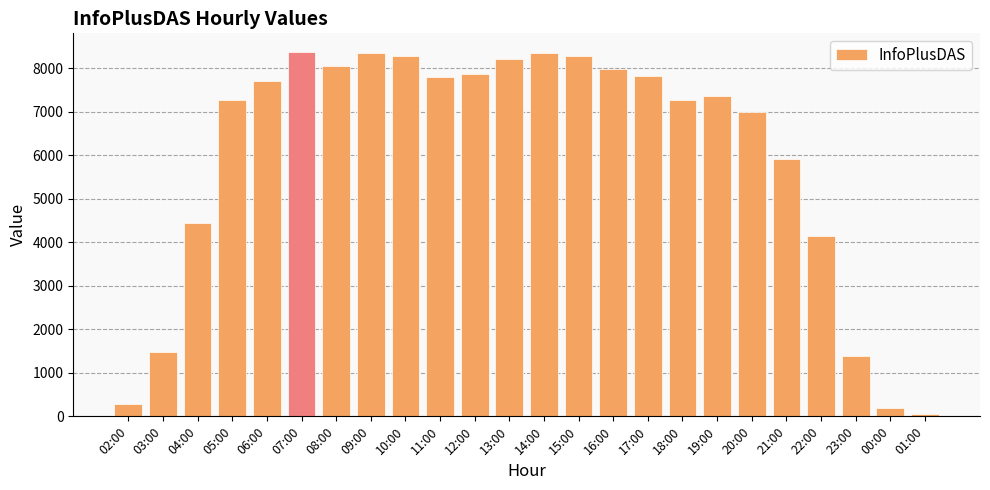

What is the label of the 22nd bar from the left?

23:00